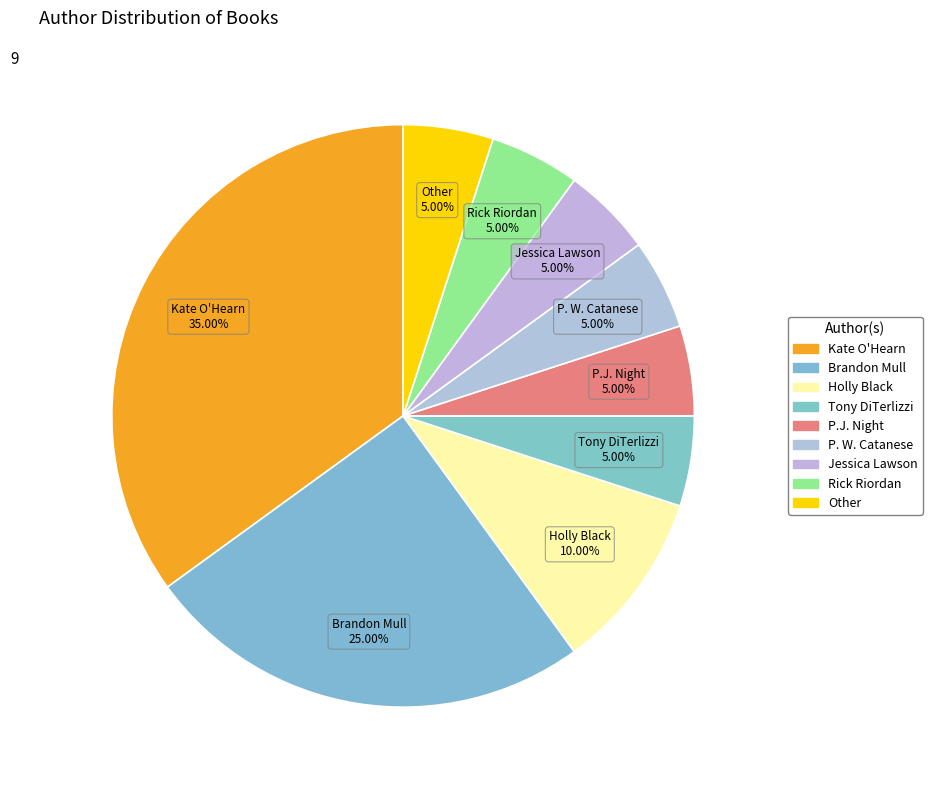

Which category has the smallest portion of the pie?

Tony DiTerlizzi